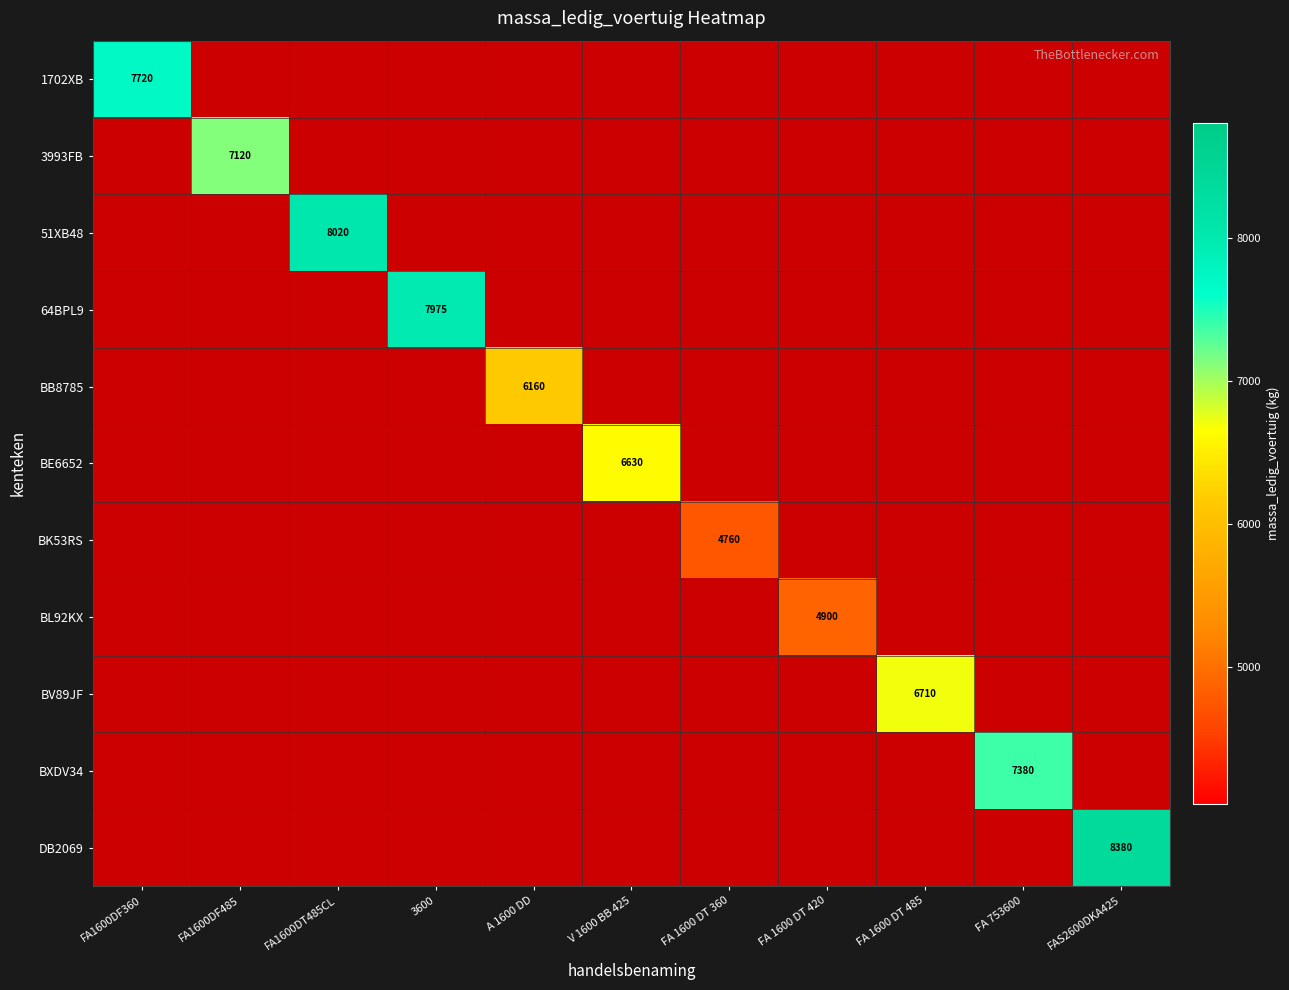

Rank the series by their maximum value, from lowest to highest.

BK53RS, BL92KX, BB8785, BE6652, BV89JF, 3993FB, BXDV34, 1702XB, 64BPL9, 51XB48, DB2069